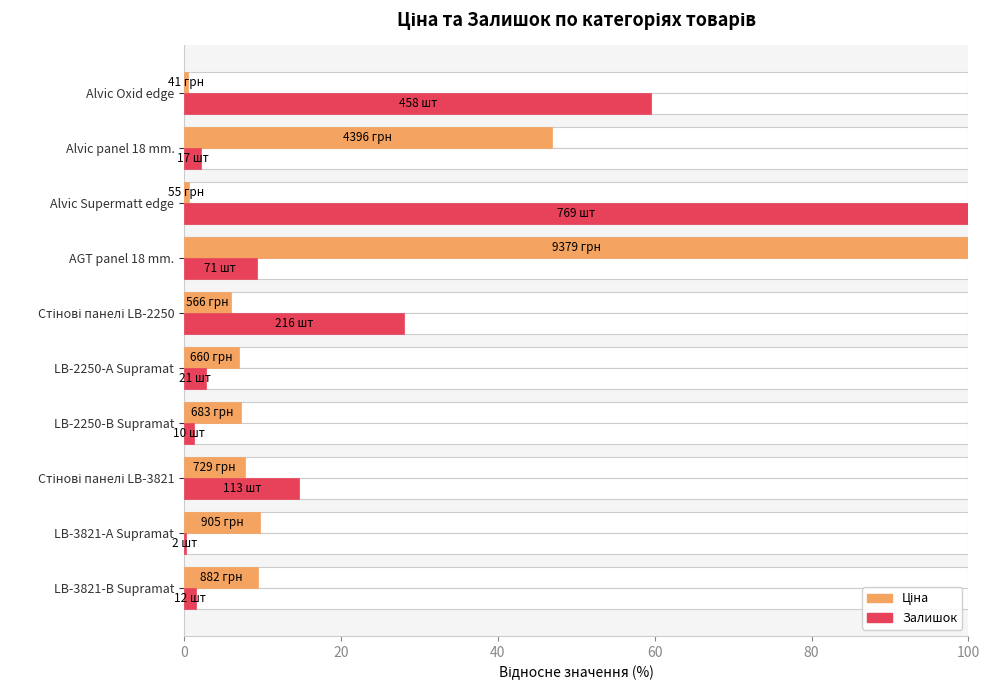

Reading left to right, list all the values displayed in this chart.

Ціна: 9.4	9.7	7.8	7.3	7.0	6.0	100.0	0.6	46.9	0.4
Залишок: 1.6	0.3	14.7	1.3	2.7	28.1	9.2	100.0	2.2	59.6